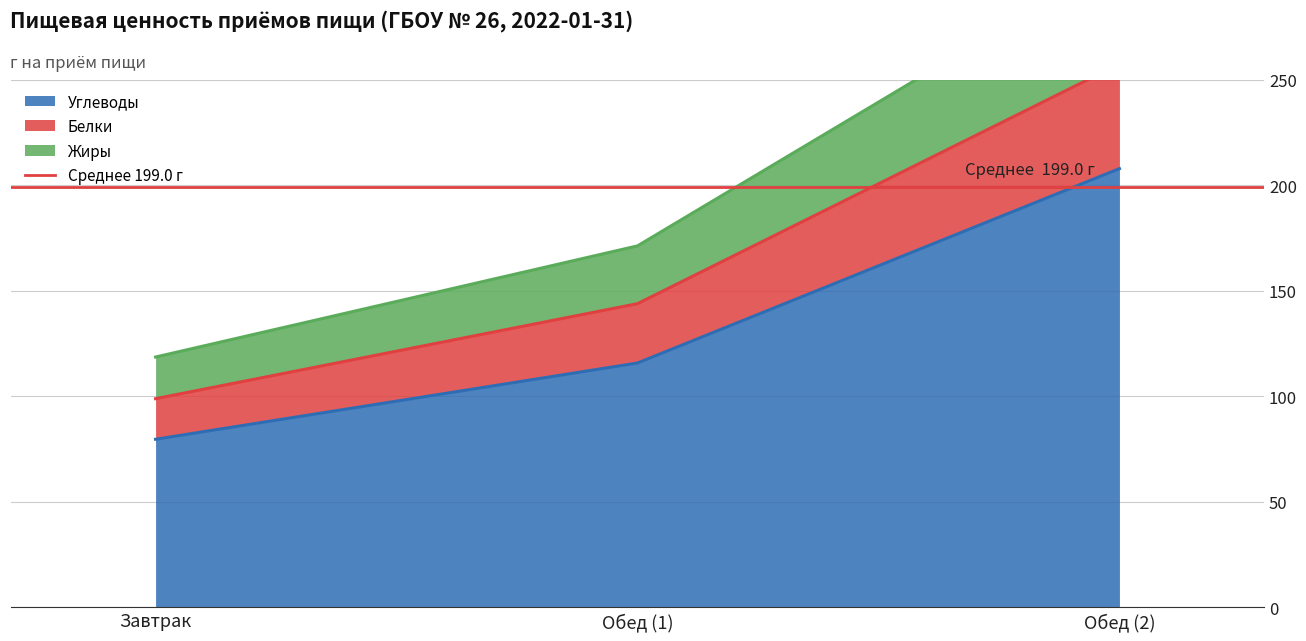

The value of Углеводы at Обед (1) is 174.6. True or false?

False